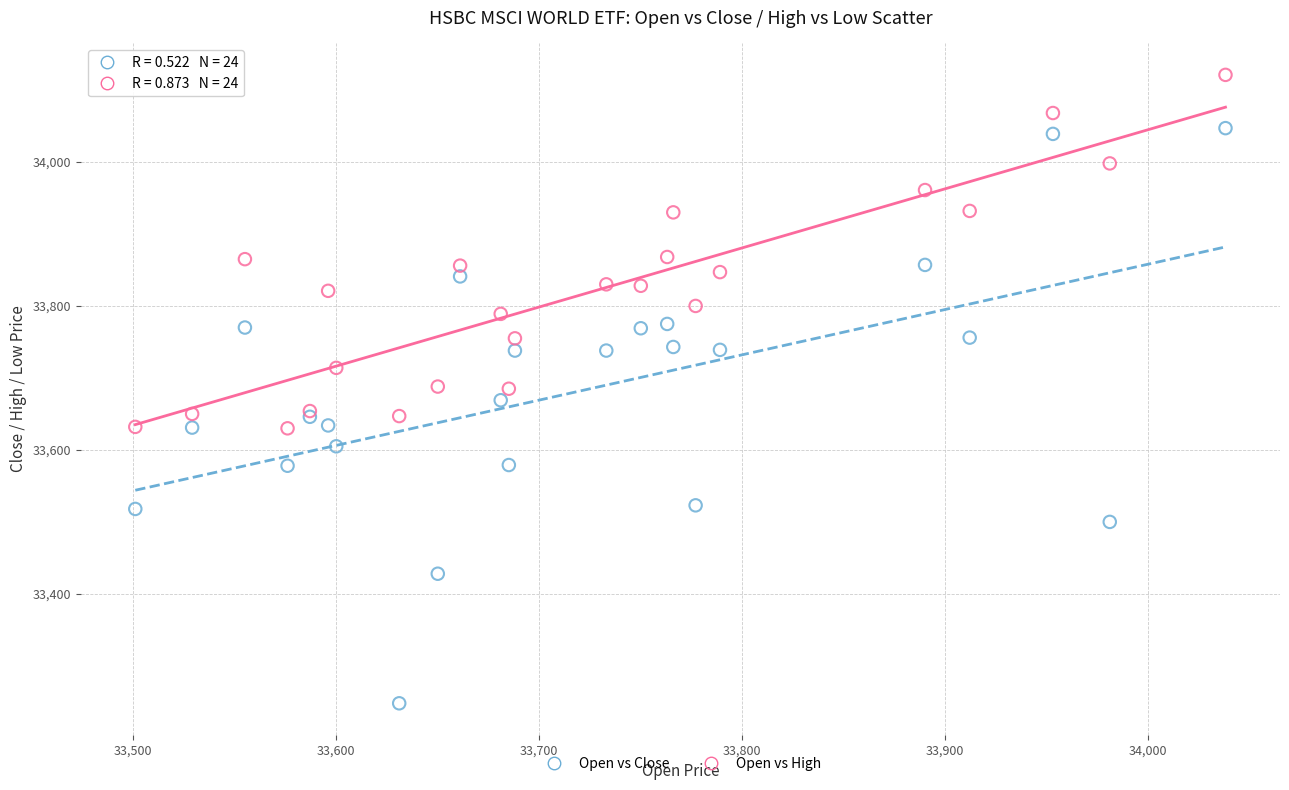

What are all the series names shown in the legend?

Open vs Close, Open vs High